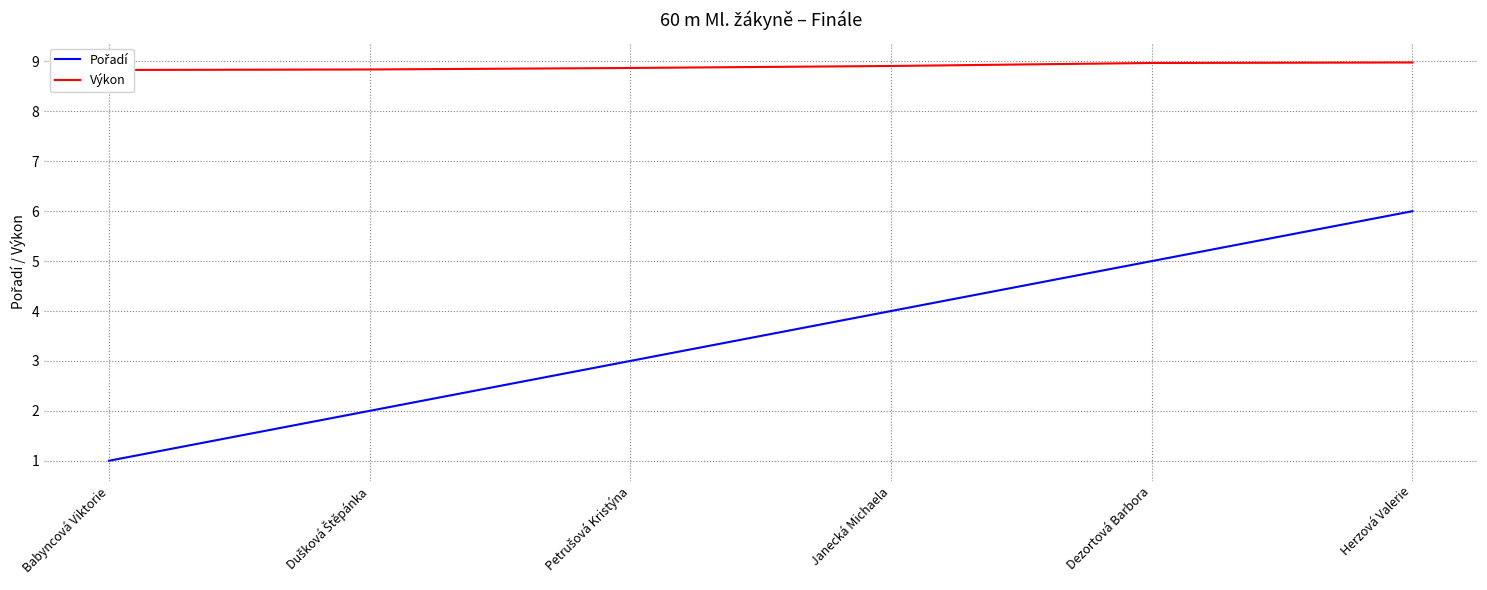

What is the difference between the maximum and minimum values in the Výkon series?

0.2